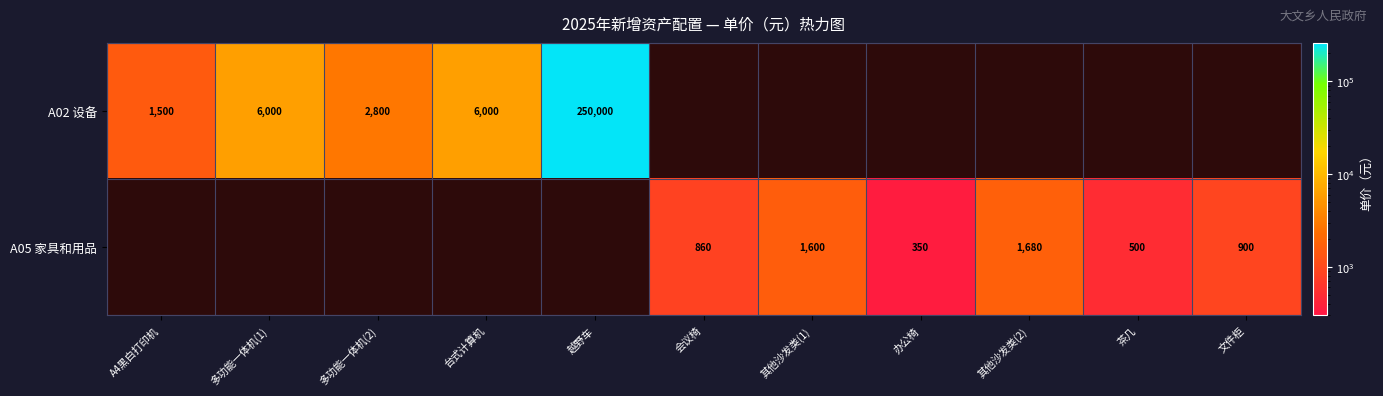

True or false: A05 家具和用品 has a value of 240 at 茶几.

False